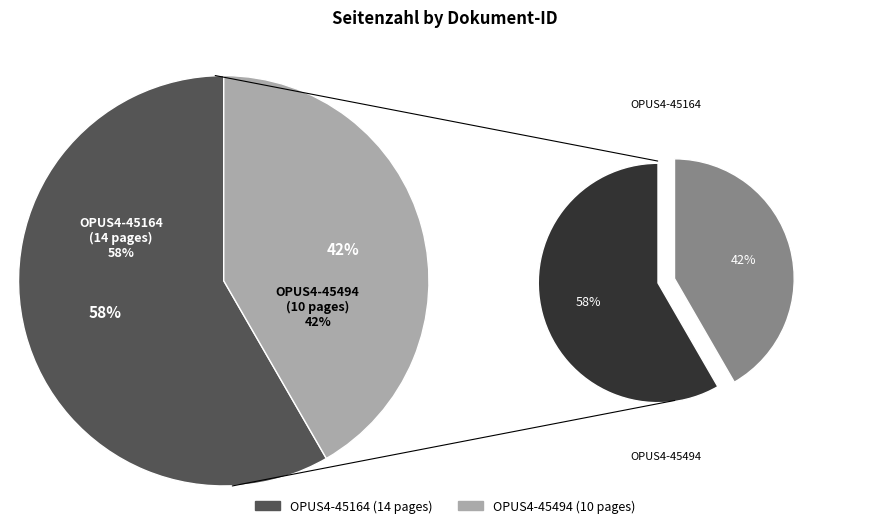

How many slices are in this pie chart?

2